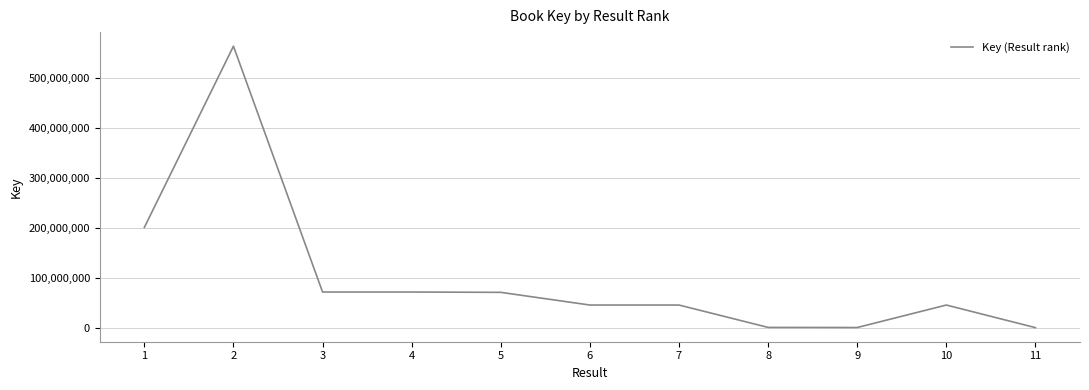

The value at 7 is 46406725. True or false?

True